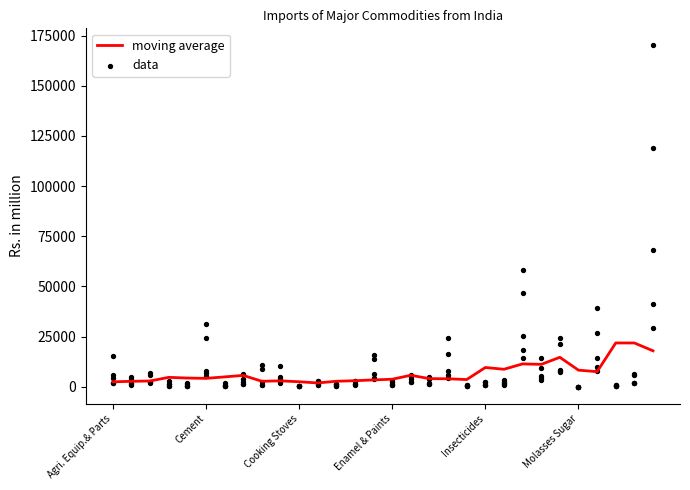

What is the change in value from 12 to 18?

+1230.3